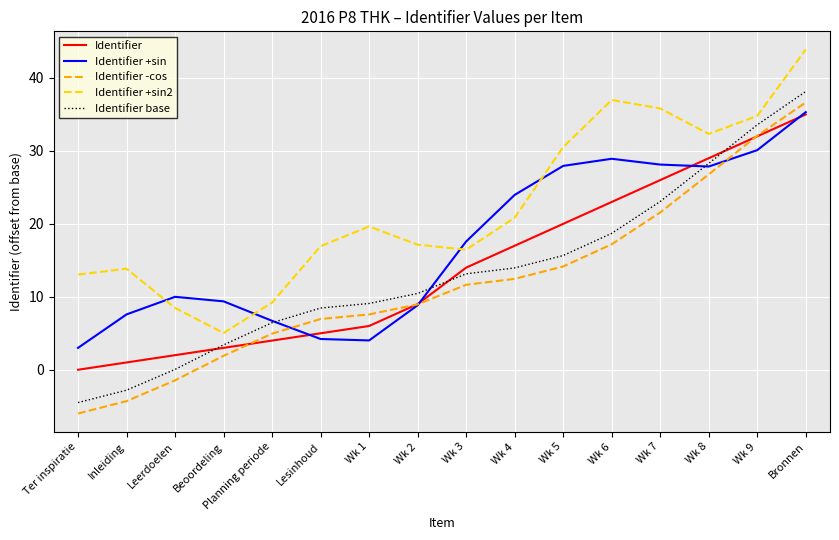

Which series ends up on top after the final intersection of Identifier +sin and Identifier -cos?

Identifier -cos